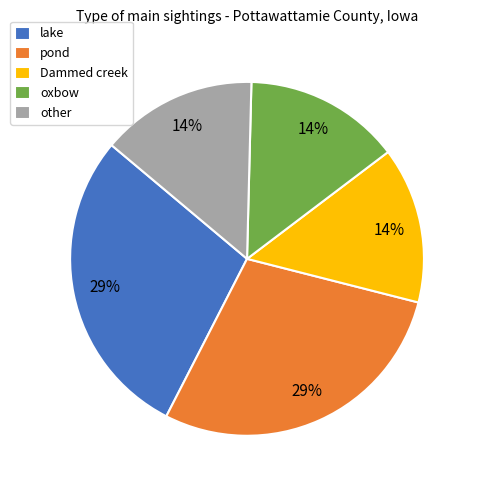

Is it true that other is 23% of the pie?

False